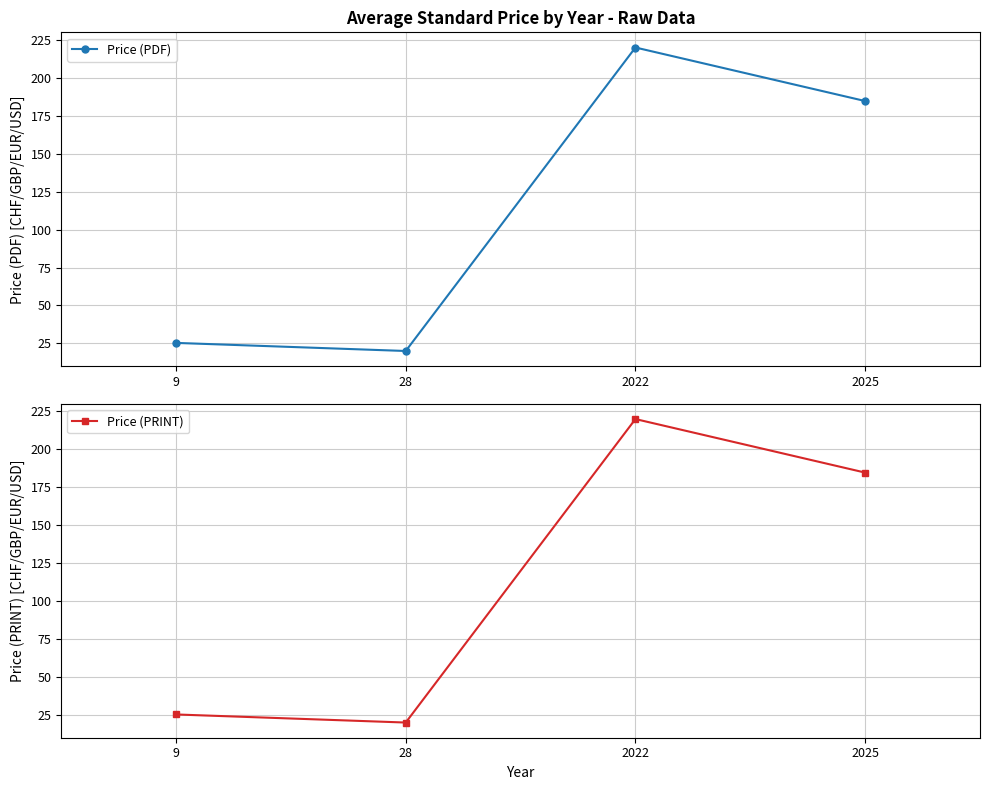

At which label does Price (PDF) reach its peak?

2022